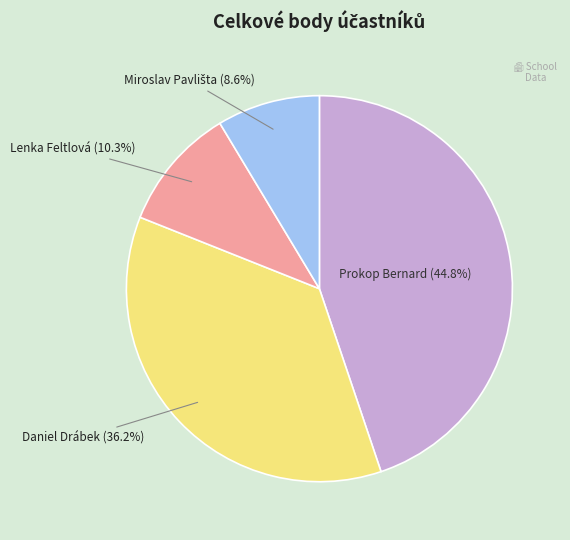

Is there a majority slice in this chart?

No